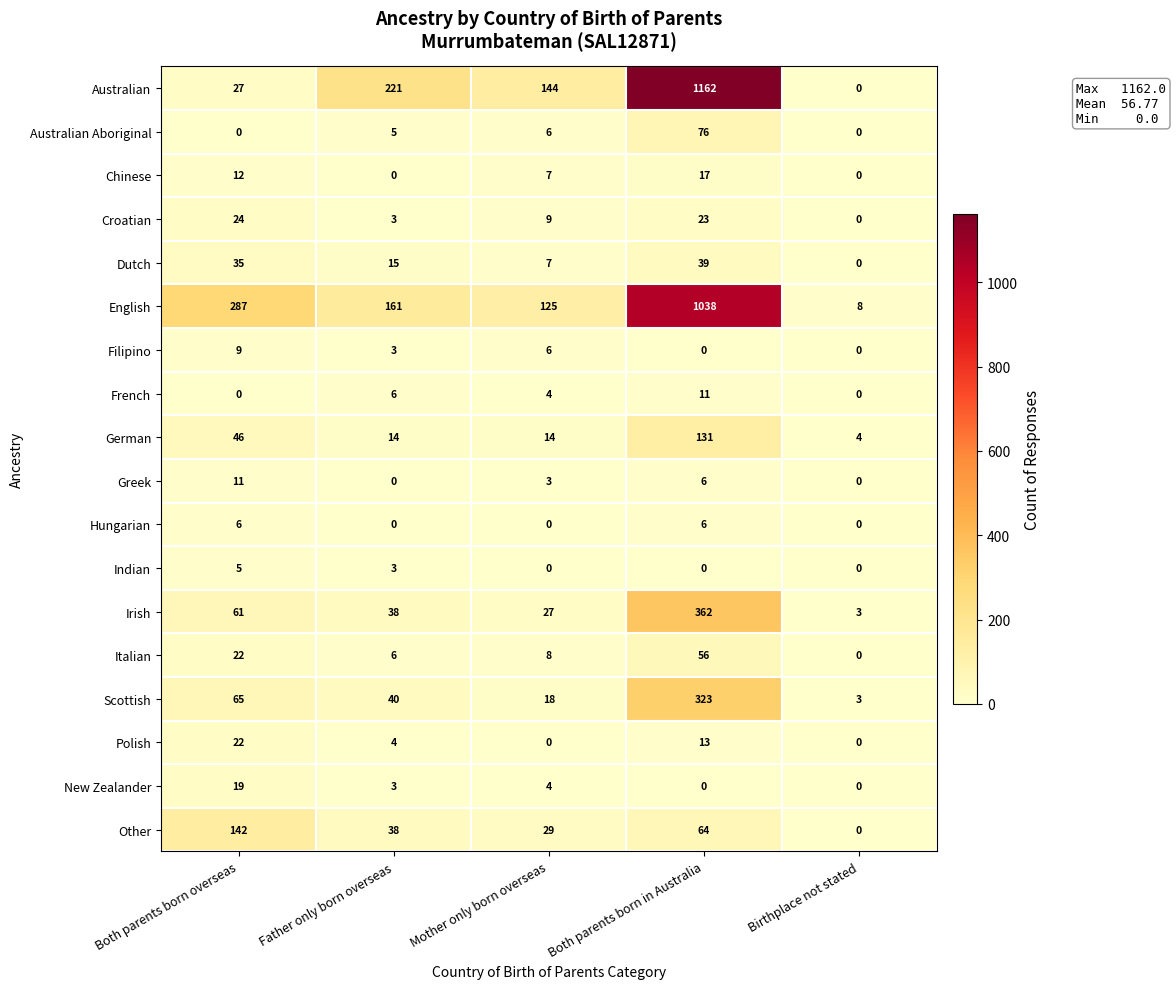

True or false: Polish has a value of 14 at Mother only born overseas.

False